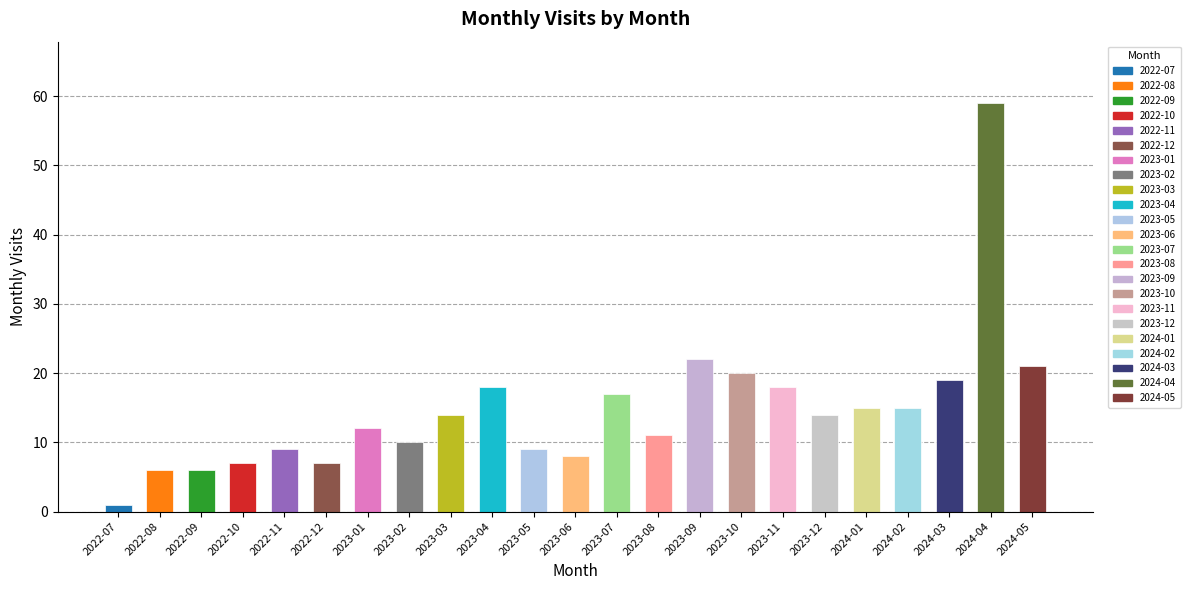

Reading right to left, what are all the values shown in this chart?

21	59	19	15	15	14	18	20	22	11	17	8	9	18	14	10	12	7	9	7	6	6	1